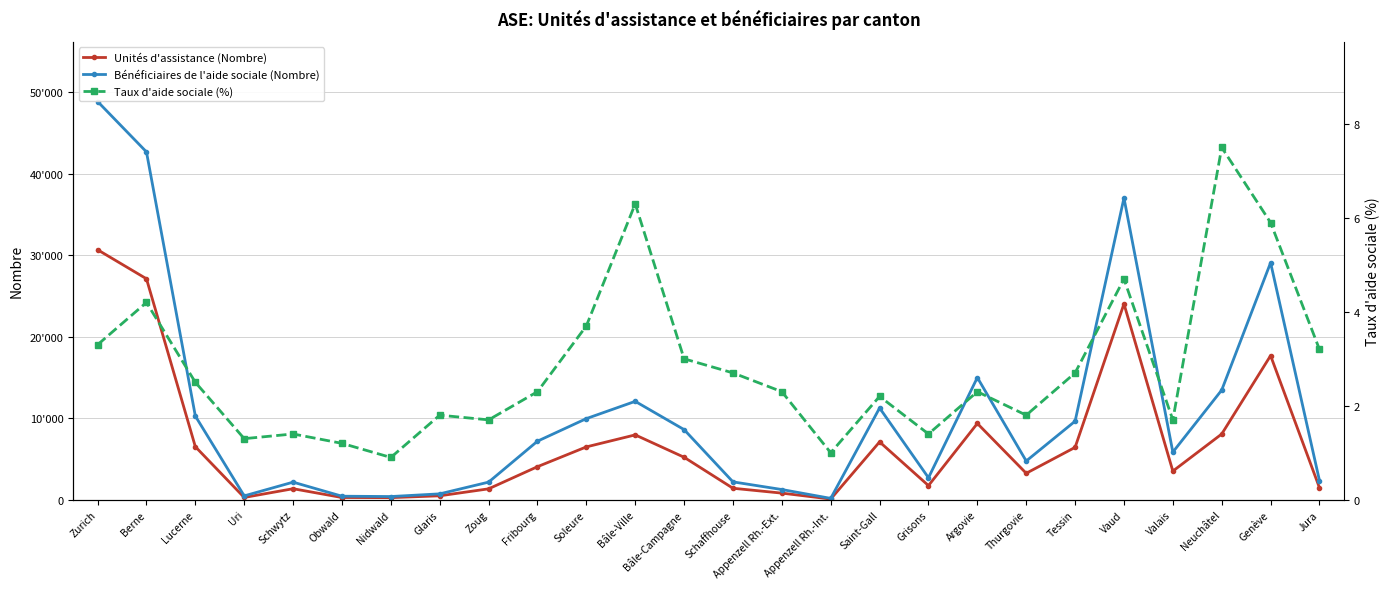

Rank the categories by Taux d'aide sociale (%) value from highest to lowest.

Neuchâtel, Bâle-Ville, Genève, Vaud, Berne, Soleure, Zurich, Jura, Bâle-Campagne, Schaffhouse, Tessin, Lucerne, Fribourg, Appenzell Rh.-Ext., Argovie, Saint-Gall, Glaris, Thurgovie, Zoug, Valais, Schwytz, Grisons, Uri, Obwald, Appenzell Rh.-Int., Nidwald